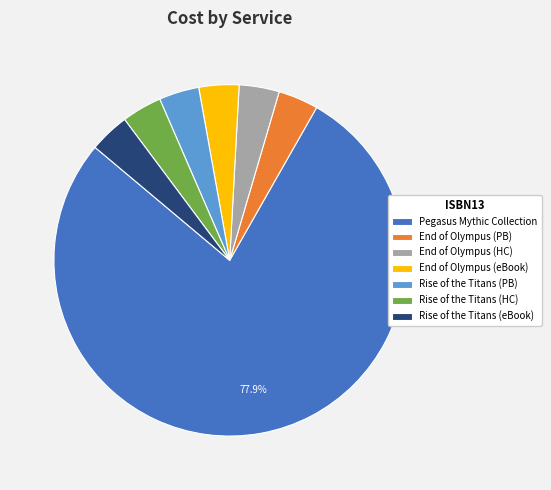

What is the largest slice in the pie chart?

Pegasus Mythic Collection